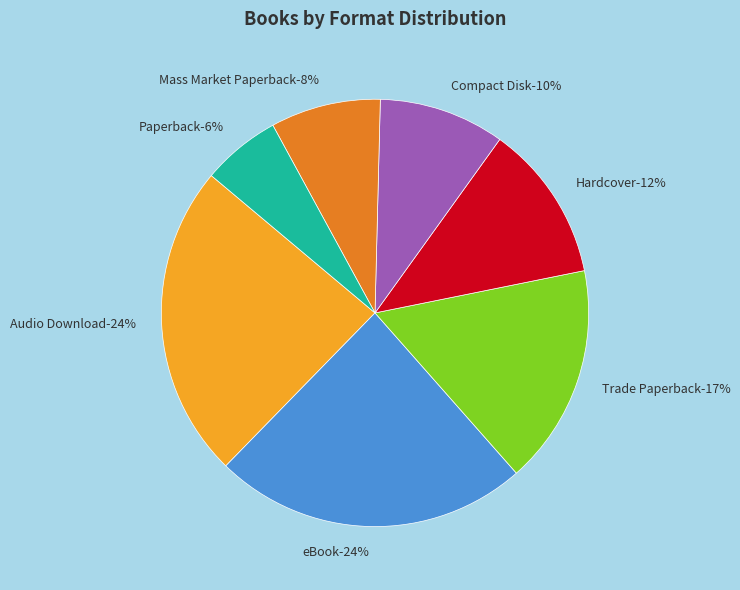

To the nearest percent, what percentage of the pie is eBook?

24%